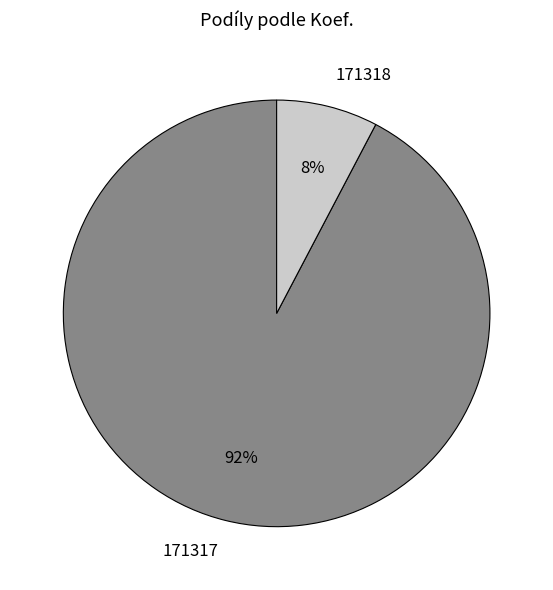

Is it true that 171318 is 22% of the pie?

False